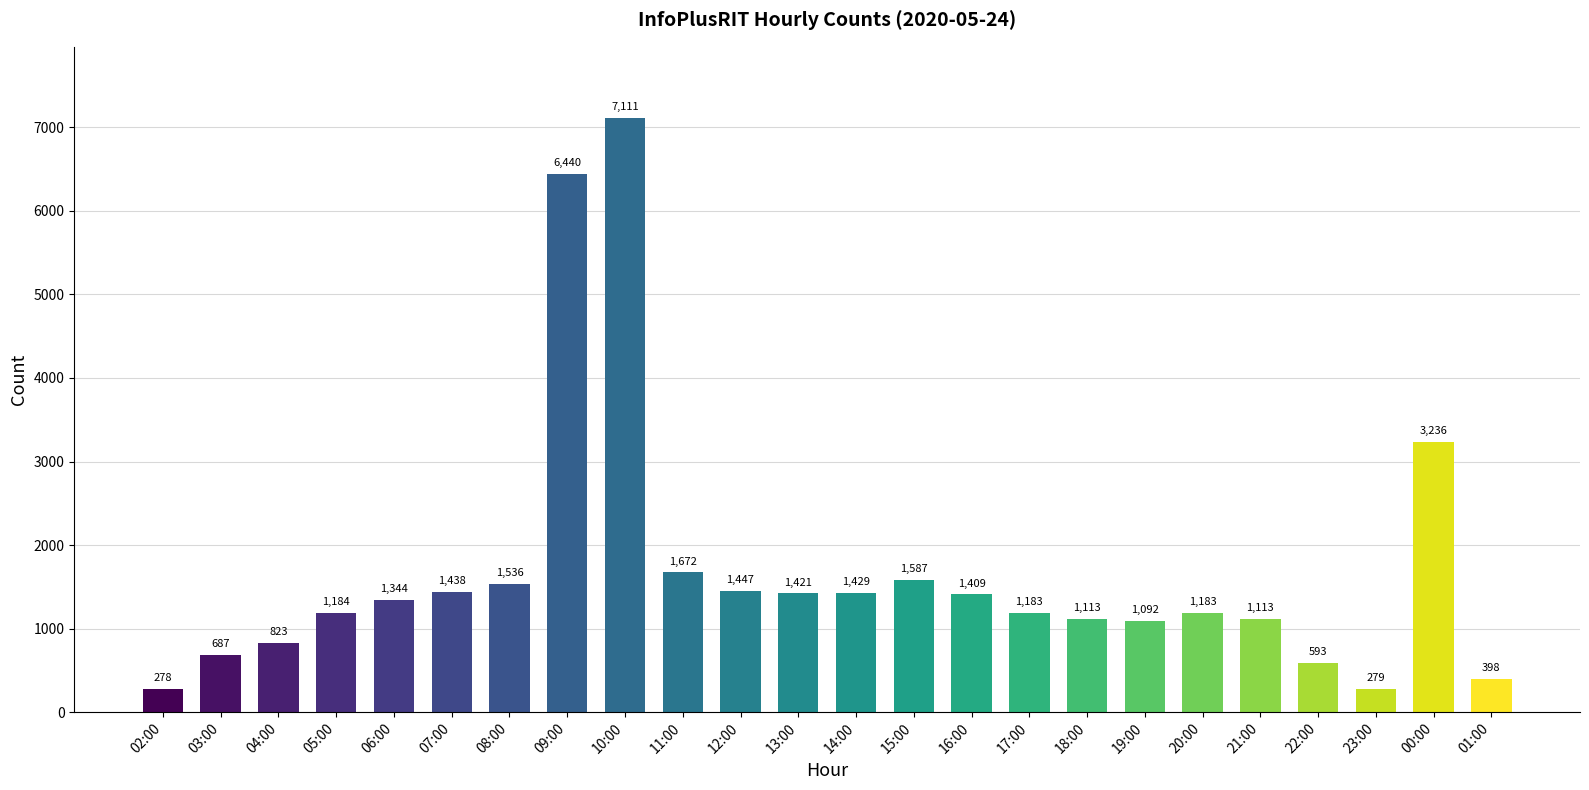

What position from the left is 18:00?

17